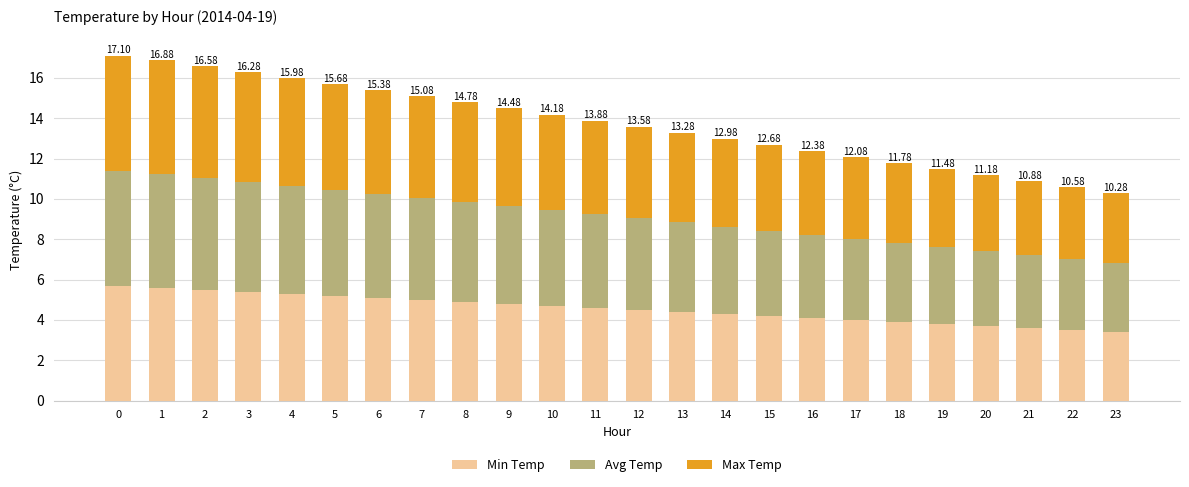

What is the total value across all series at 2?

16.6